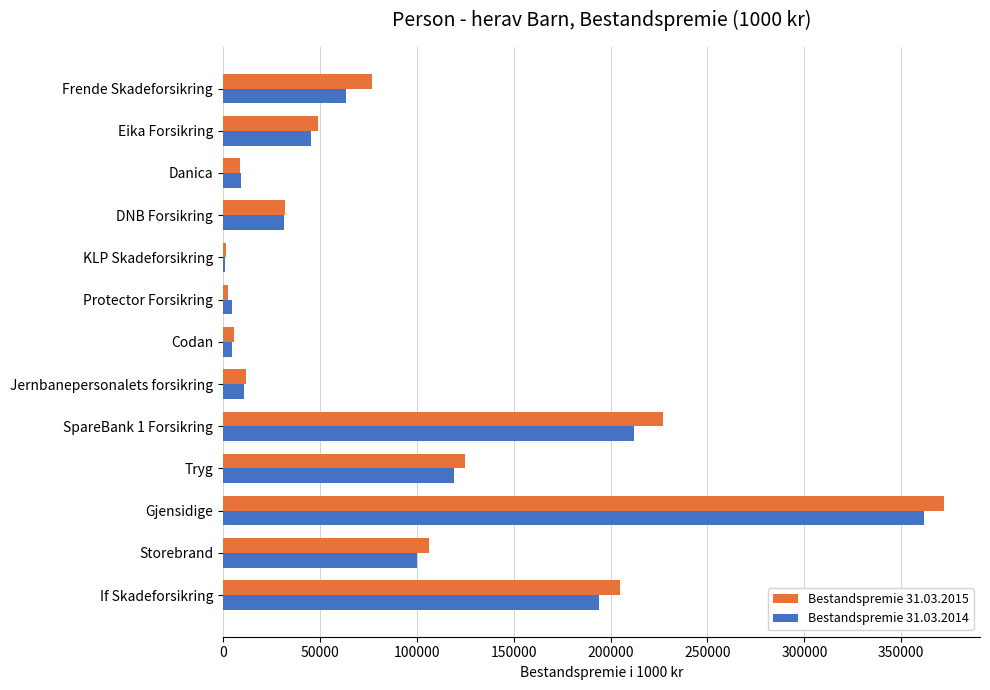

At which category is the sum across all series the highest?

Gjensidige